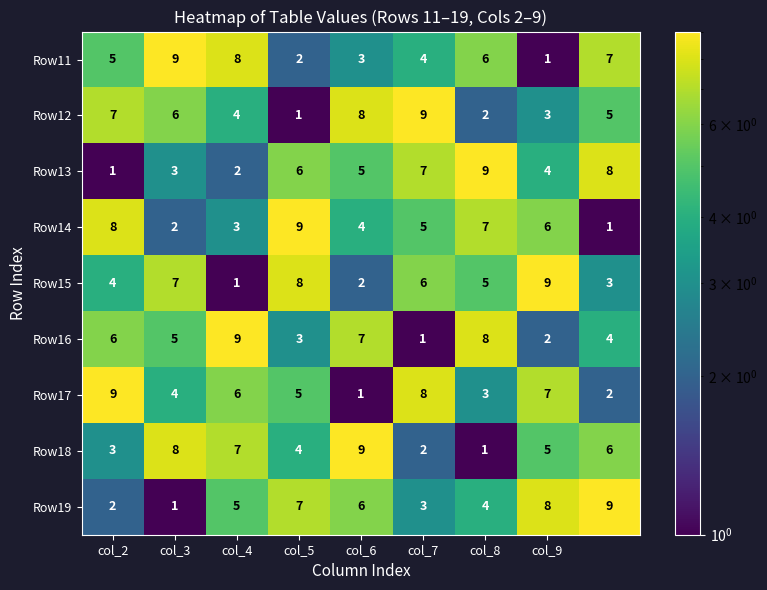

How many Row14 values are between 3 and 7?

5